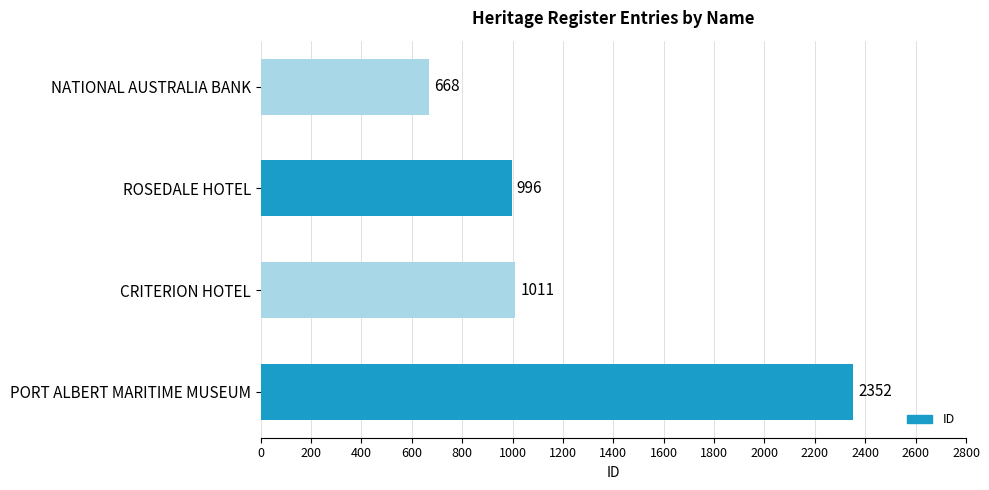

What is the difference between the second highest and minimum values?

343